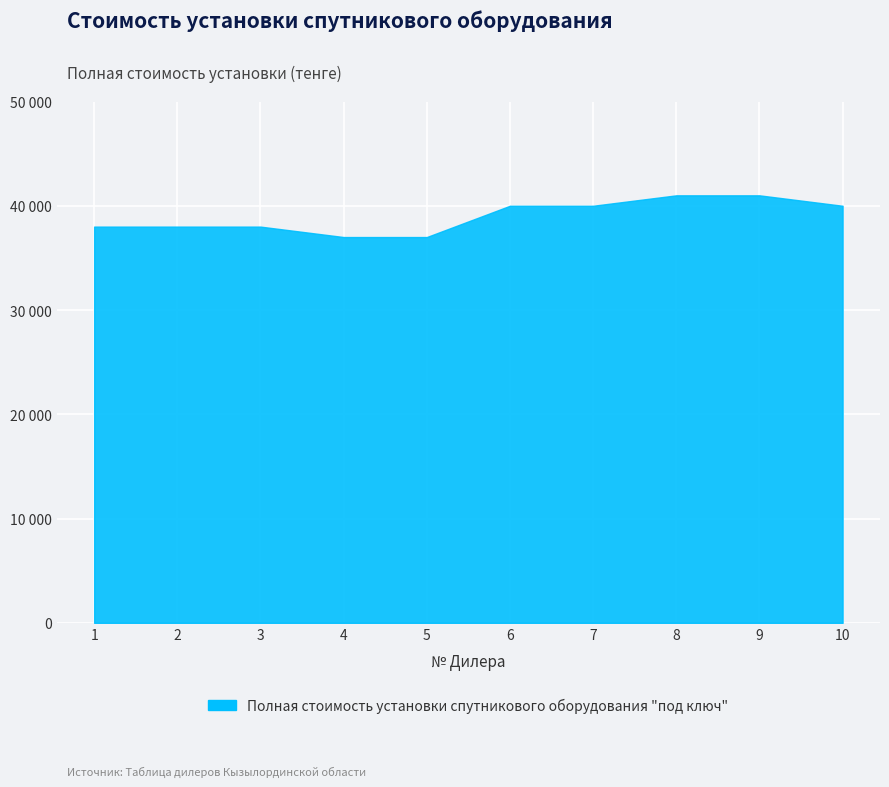

What is the change in value from 3 to 6?

+2000